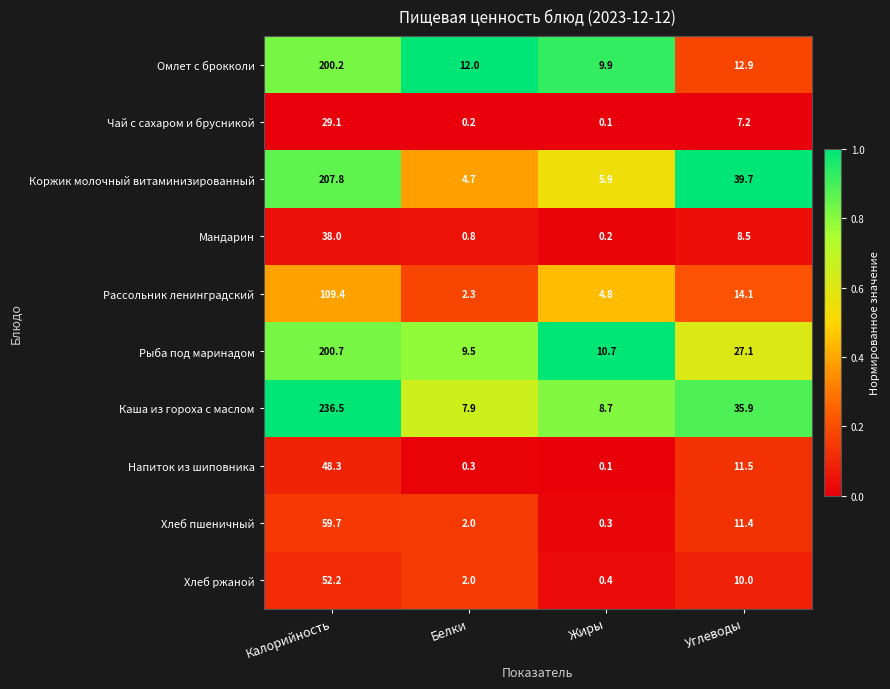

Read the Рассольник ленинградский value at Жиры.

4.8